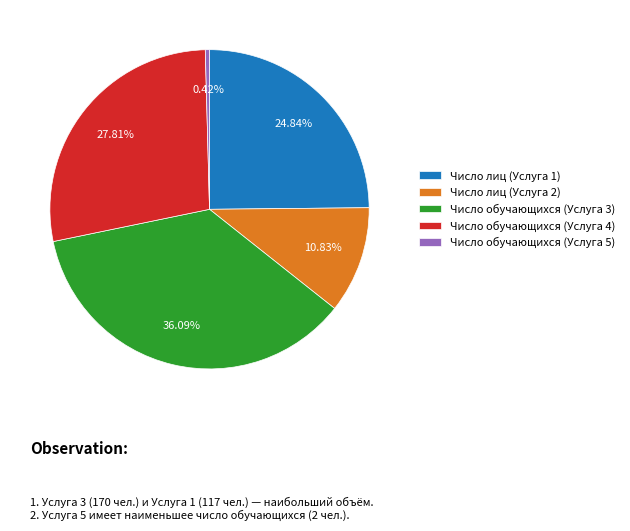

Which category has the smallest portion of the pie?

Число обучающихся (Услуга 5)